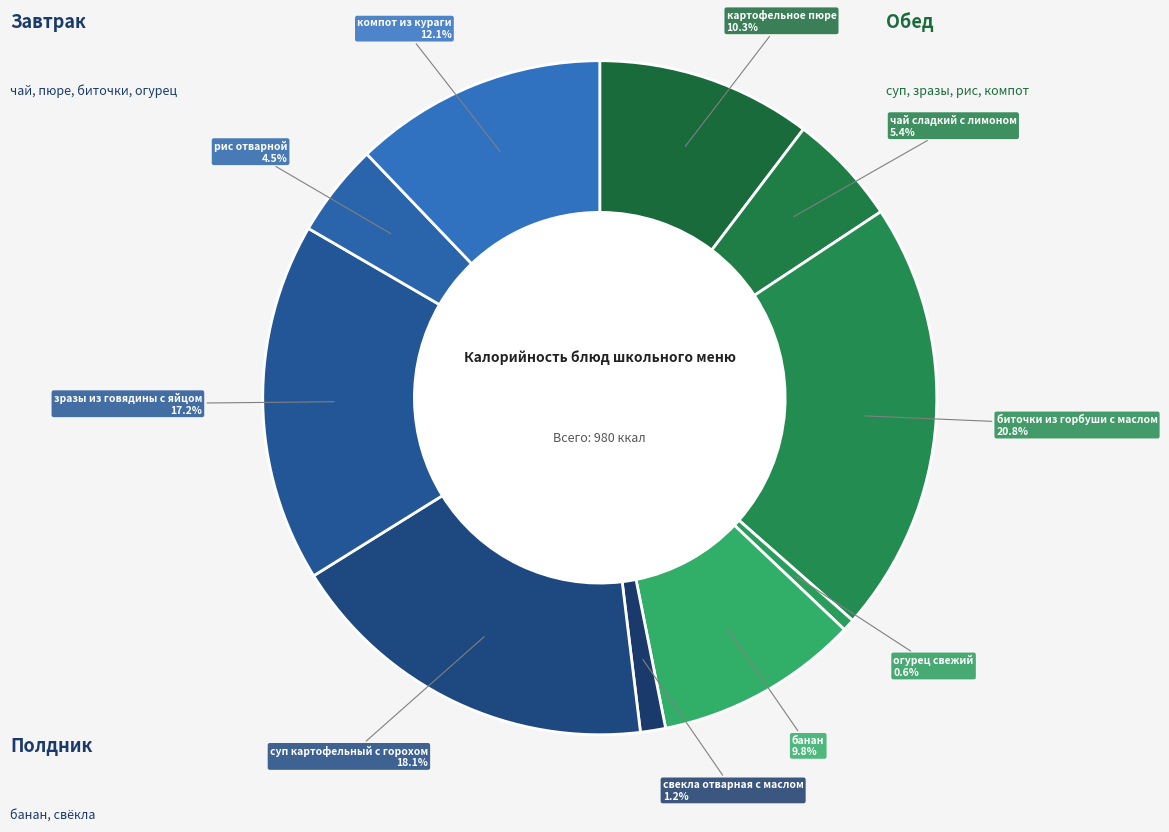

Does any single category account for the majority?

No